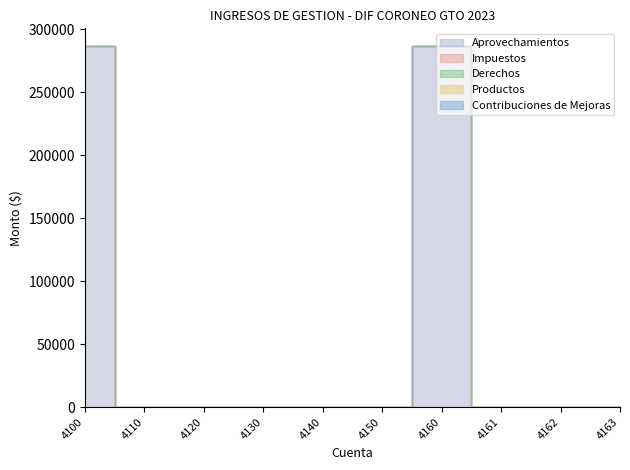

True or false: Productos and Contribuciones de Mejoras cross at least once.

False